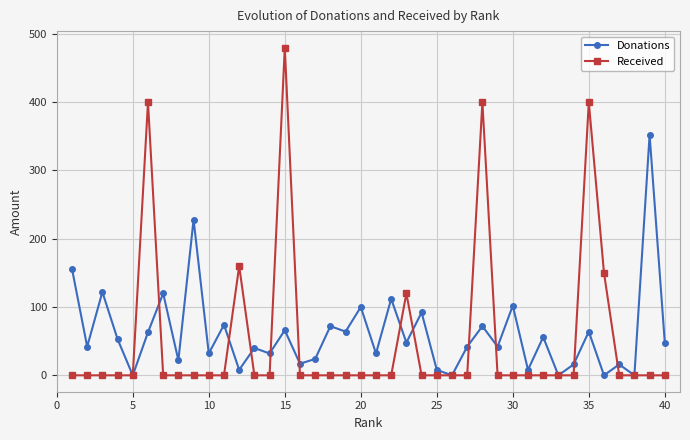

Rank the series by their maximum value, from highest to lowest.

Received, Donations